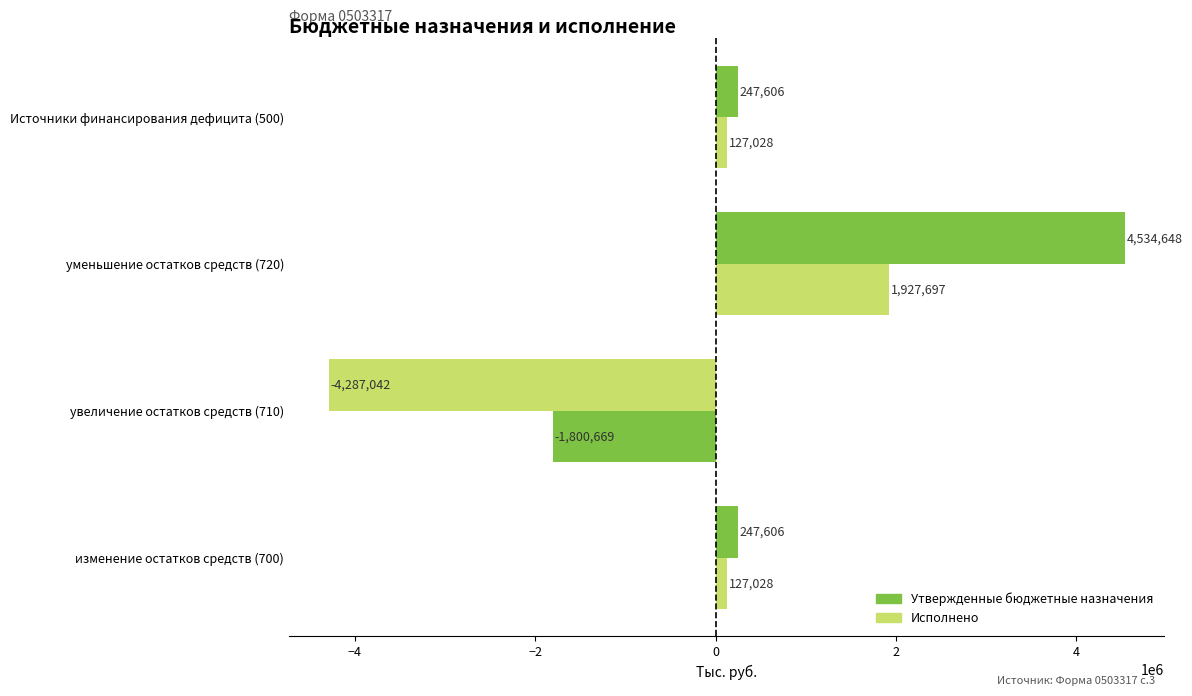

How many positive values does the Исполнено series have?

3